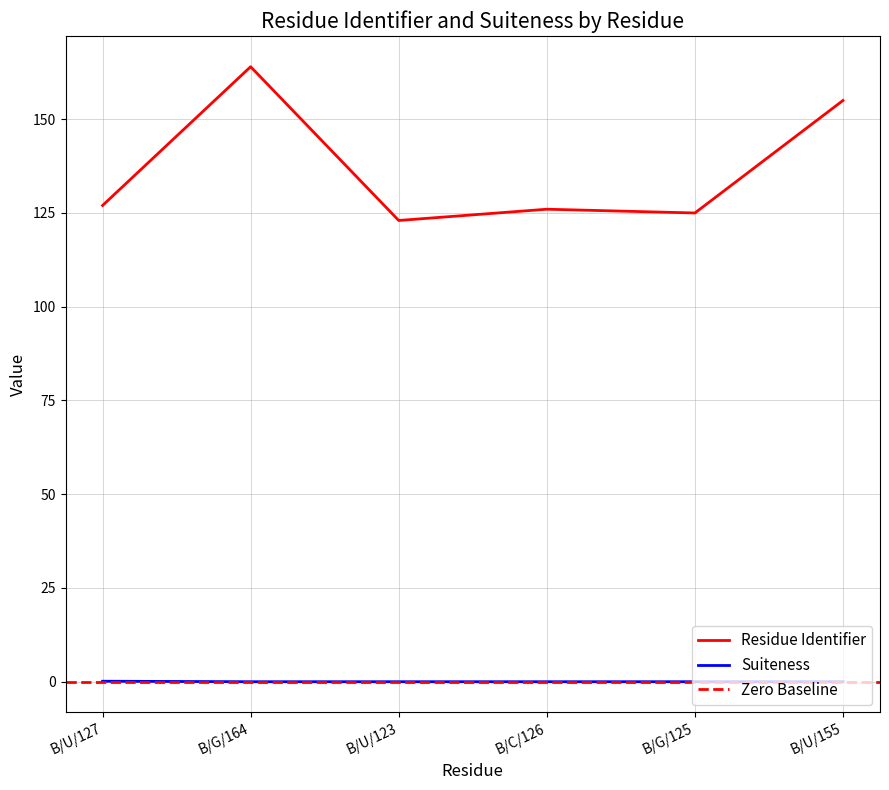

What is the sum of the Residue Identifier values at B/G/164 and B/U/127?

291.0